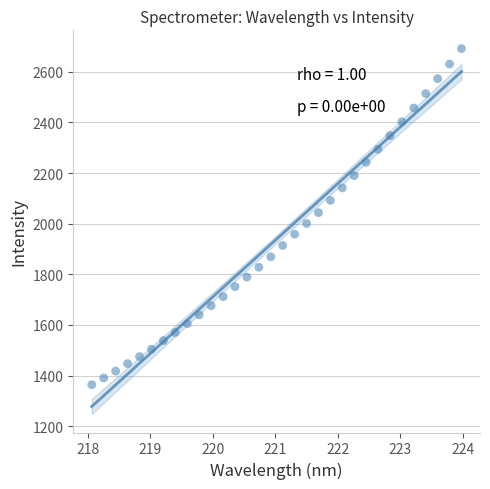

What is the range of X values (max minus min)?

5.9